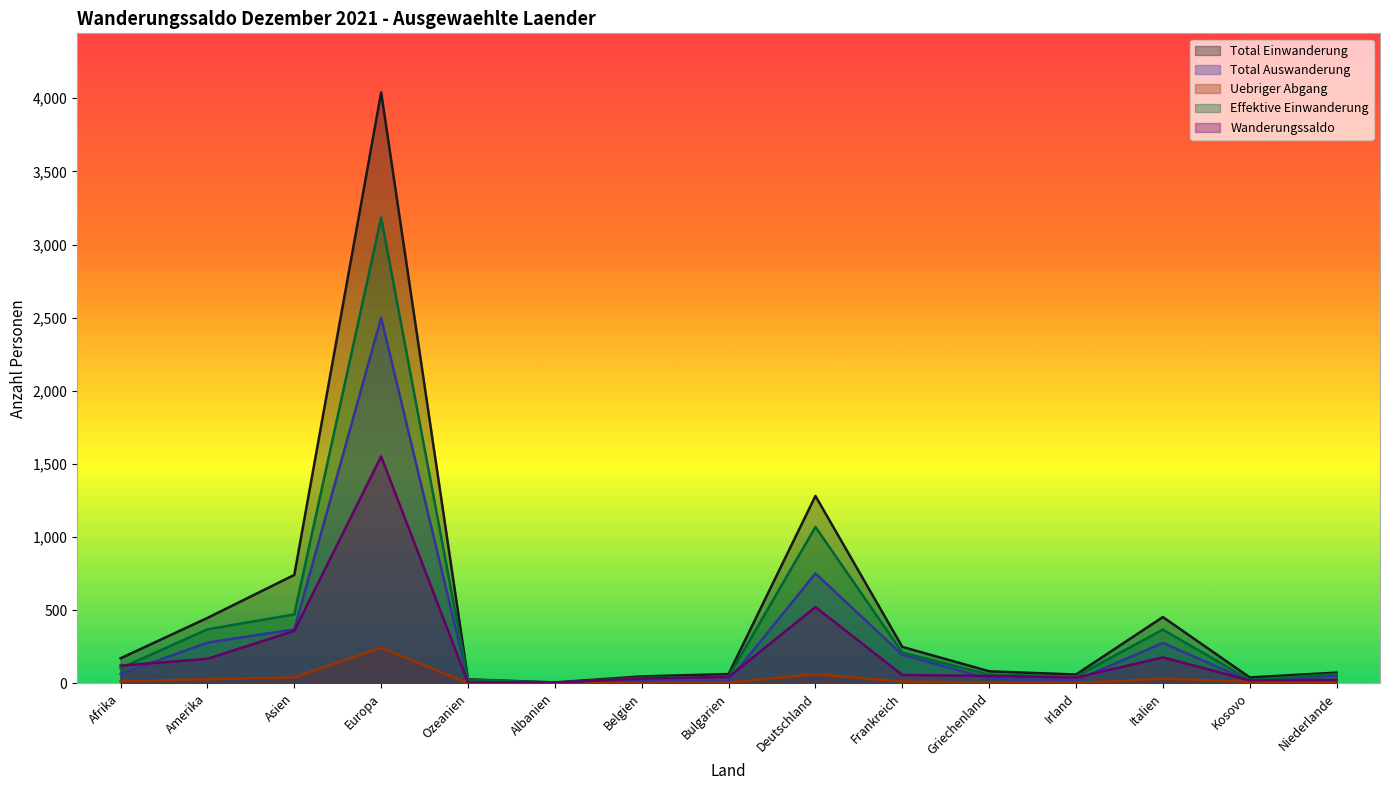

Rank the series by their average value, from highest to lowest.

Total Einwanderung, Effektive Einwanderung, Total Auswanderung, Wanderungssaldo, Uebriger Abgang